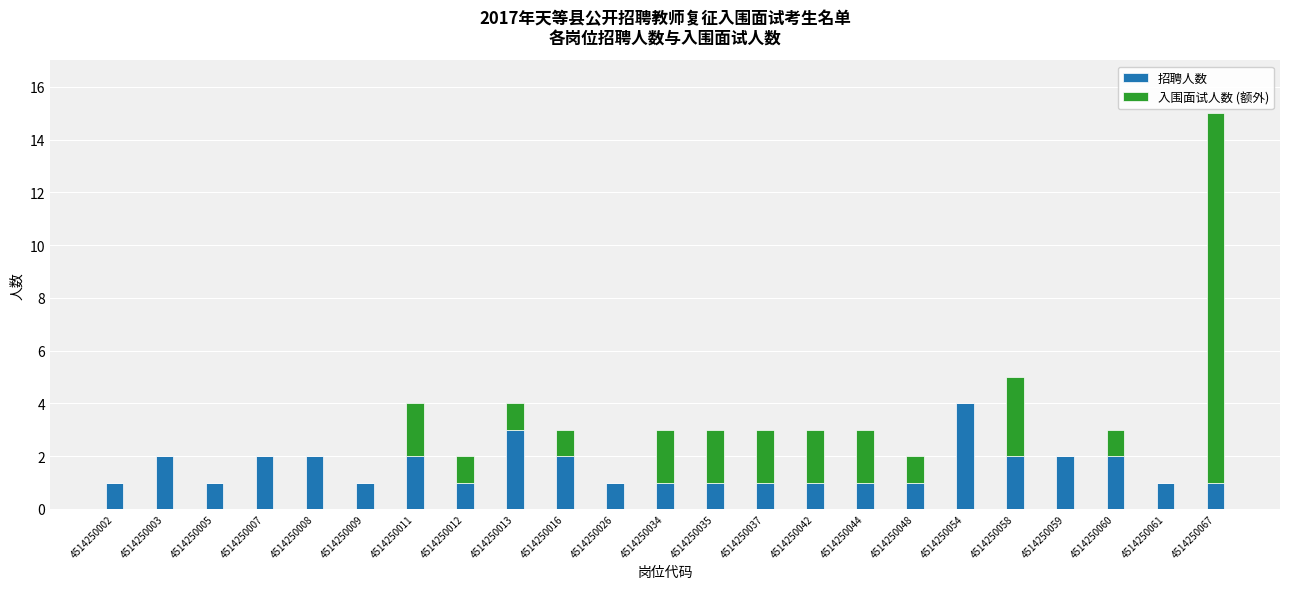

At which category is the sum across all series the highest?

4514250067